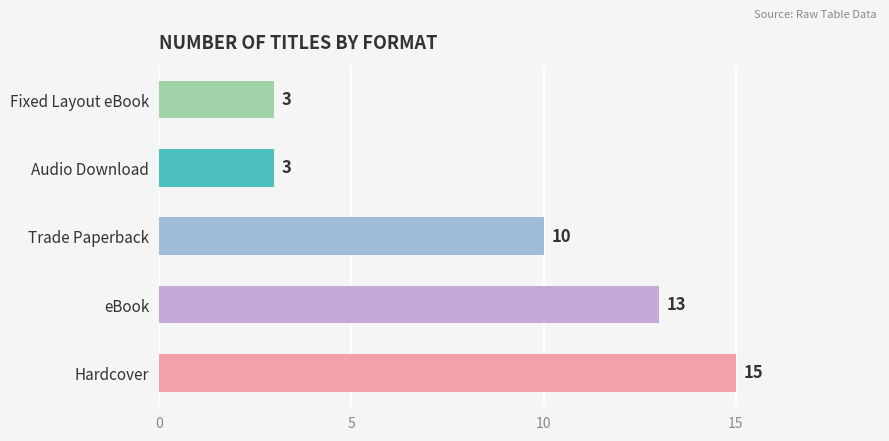

Which label corresponds to the largest value in the chart?

Hardcover